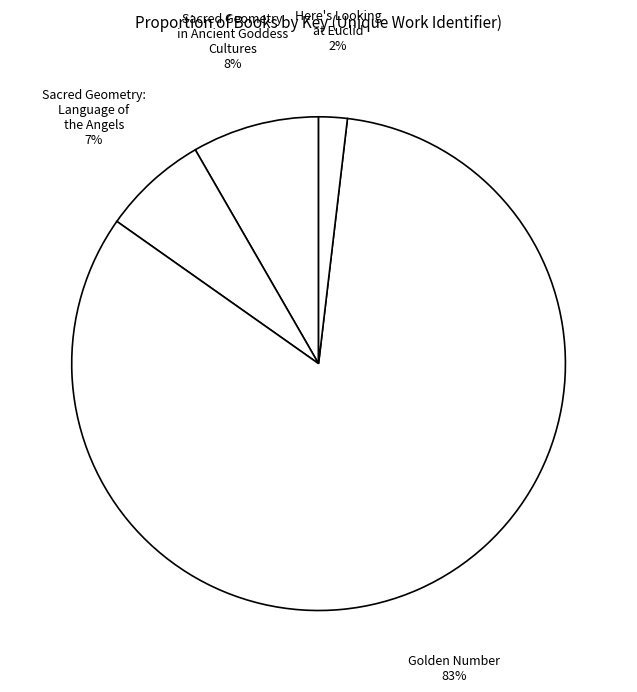

To the nearest percent, what portion does Here's Looking at Euclid represent?

2%